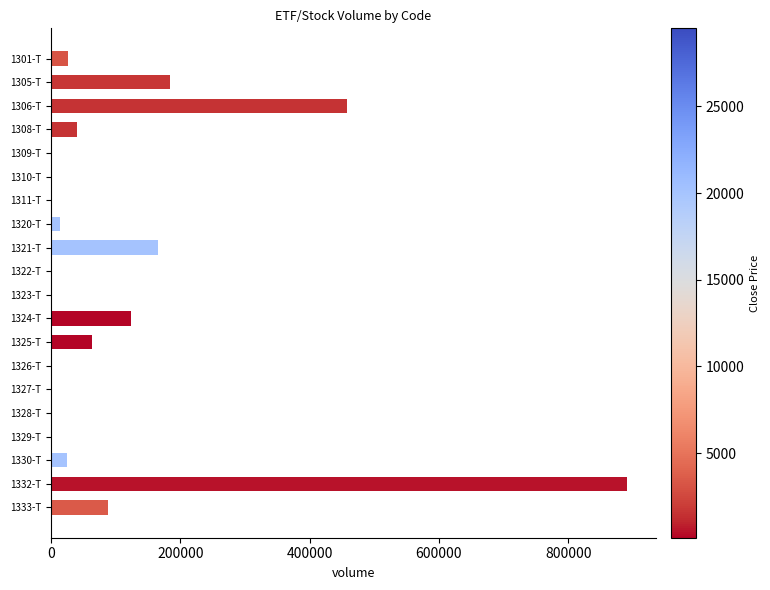

What is the change in value from 1305-T to 1330-T?

-159210